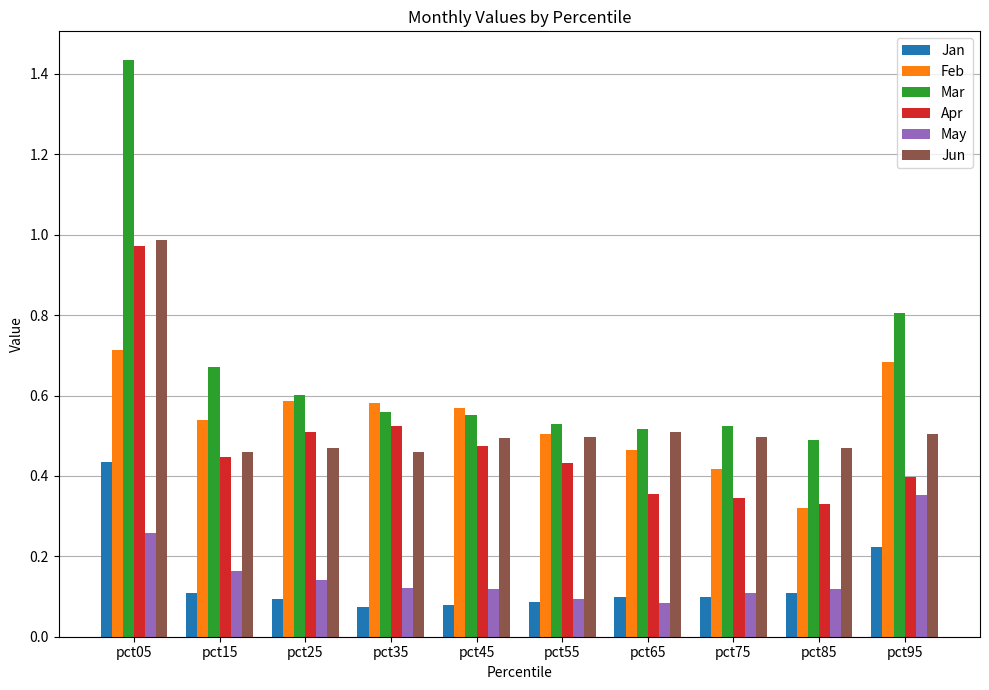

At which label does Mar reach its peak?

pct05